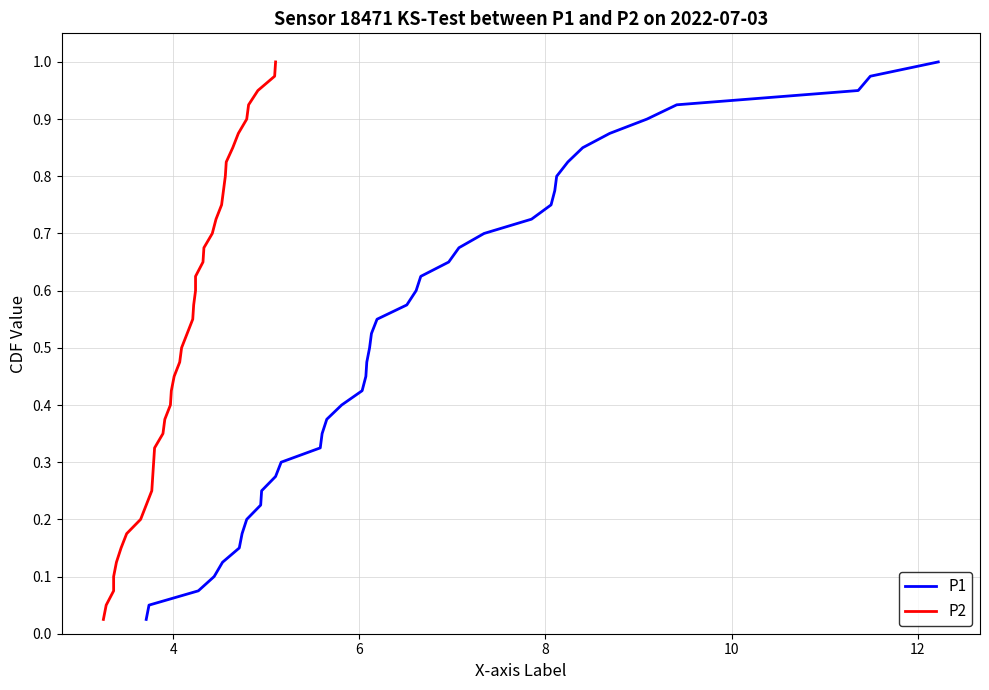

Which series has the widest spread of values?

P1